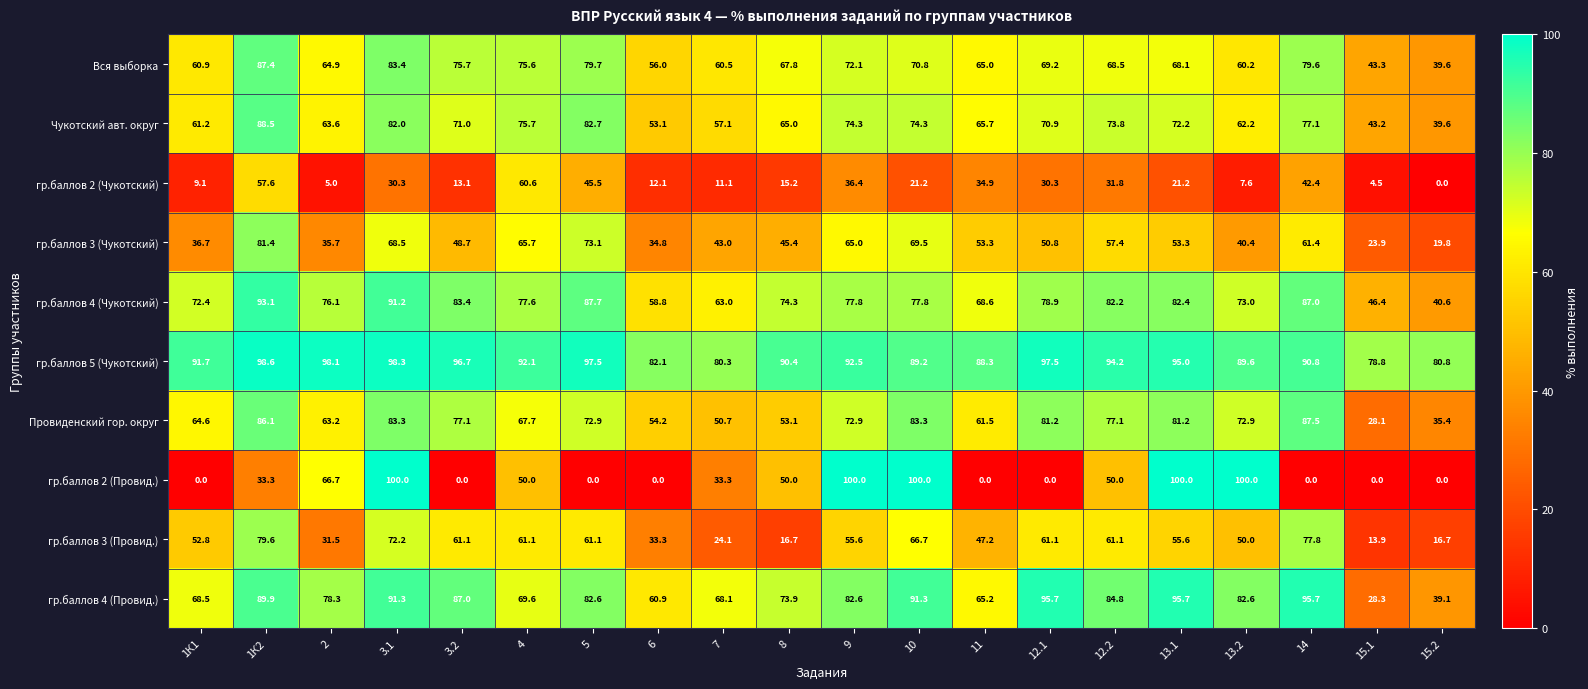

True or false: гр.баллов 3 (Чукотский) has a value of 133.8 at 1К2.

False